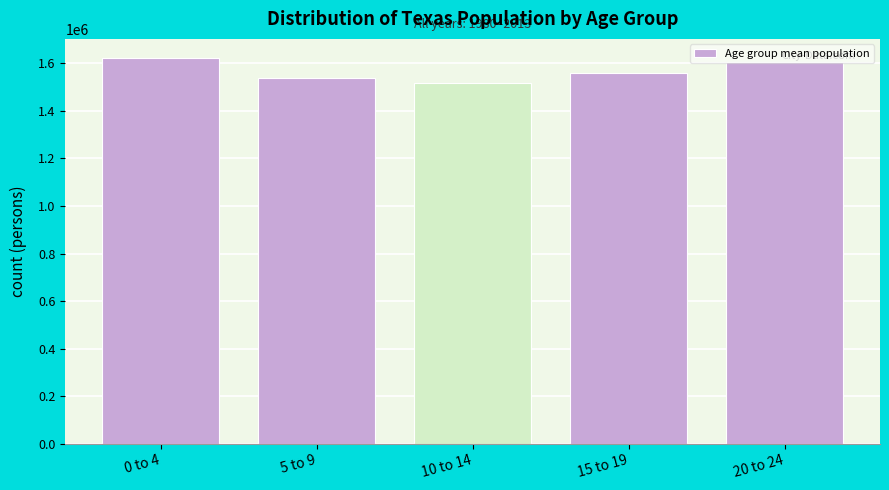

What is the difference between the maximum and minimum values?

105205.2